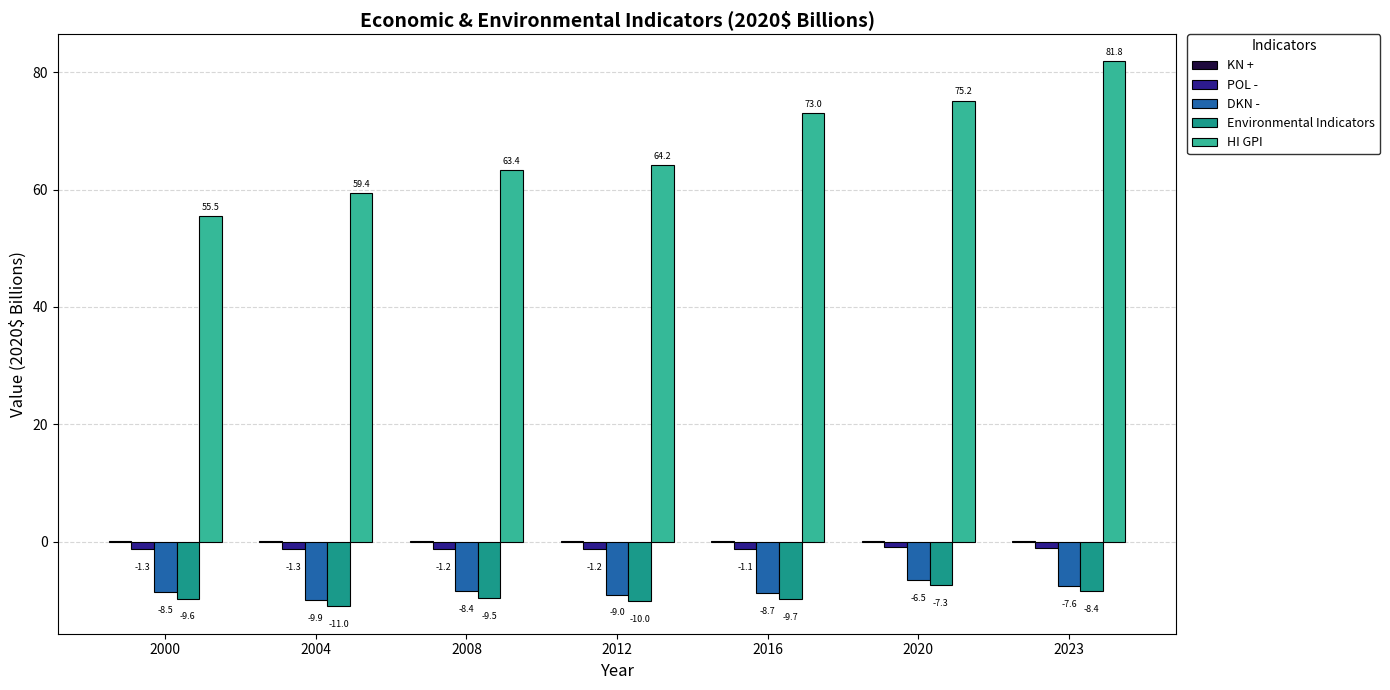

Which category has the highest value across all series?

2023